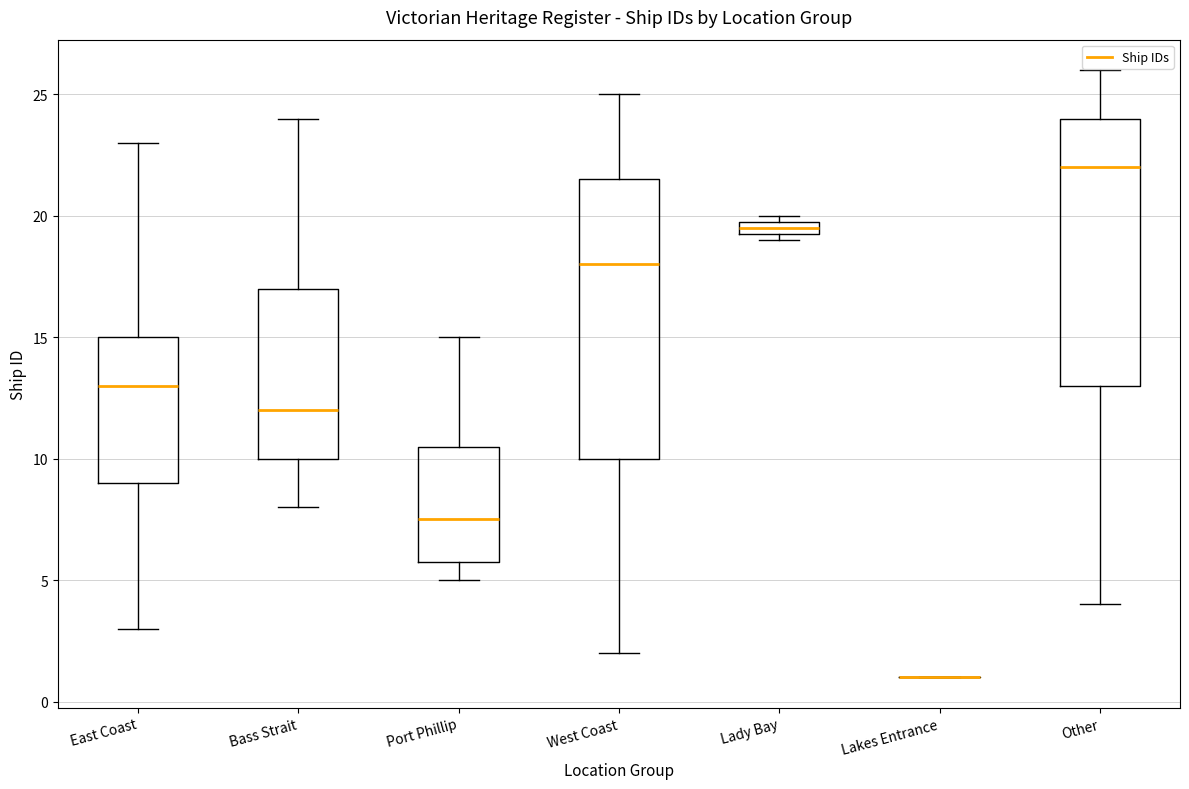

Which box is the tallest, from its lower edge to its upper edge?

West Coast